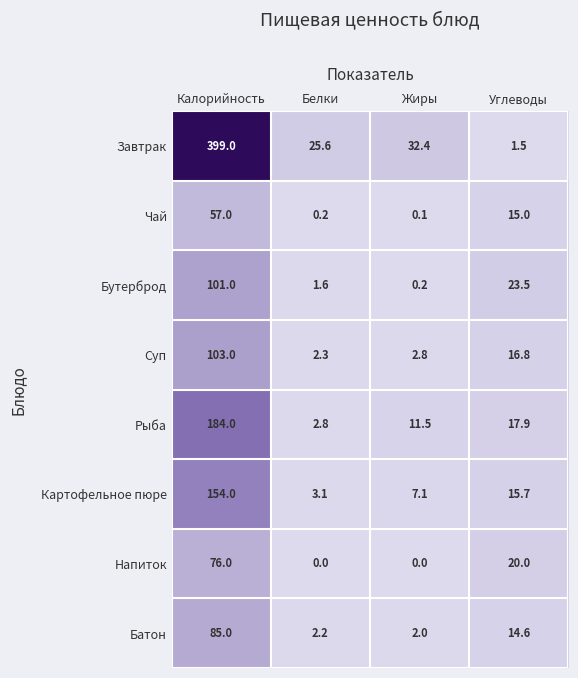

Which series changed the most between Калорийность and Углеводы?

Завтрак